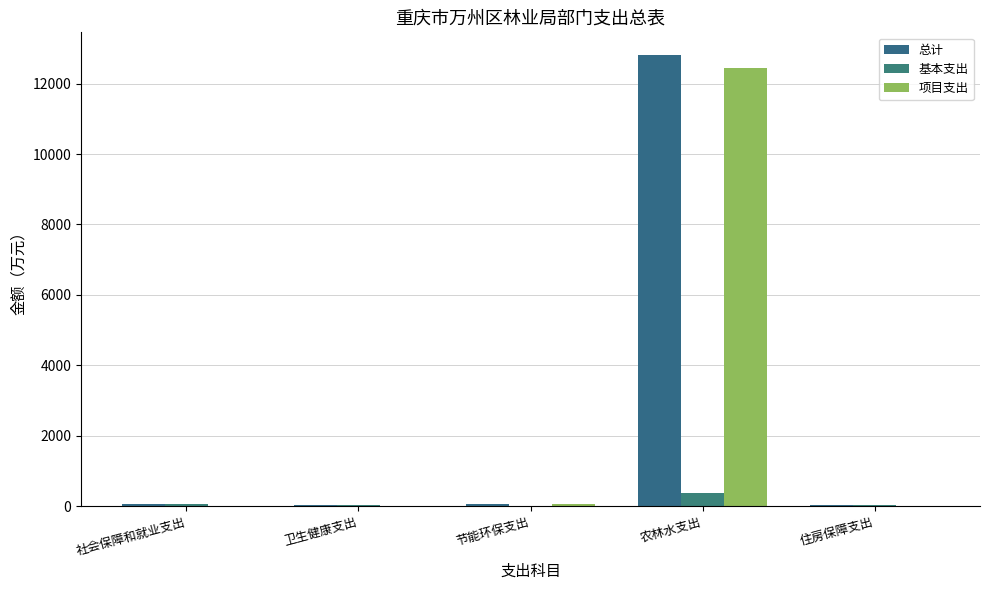

What is the average value of the 项目支出 series?

2503.8